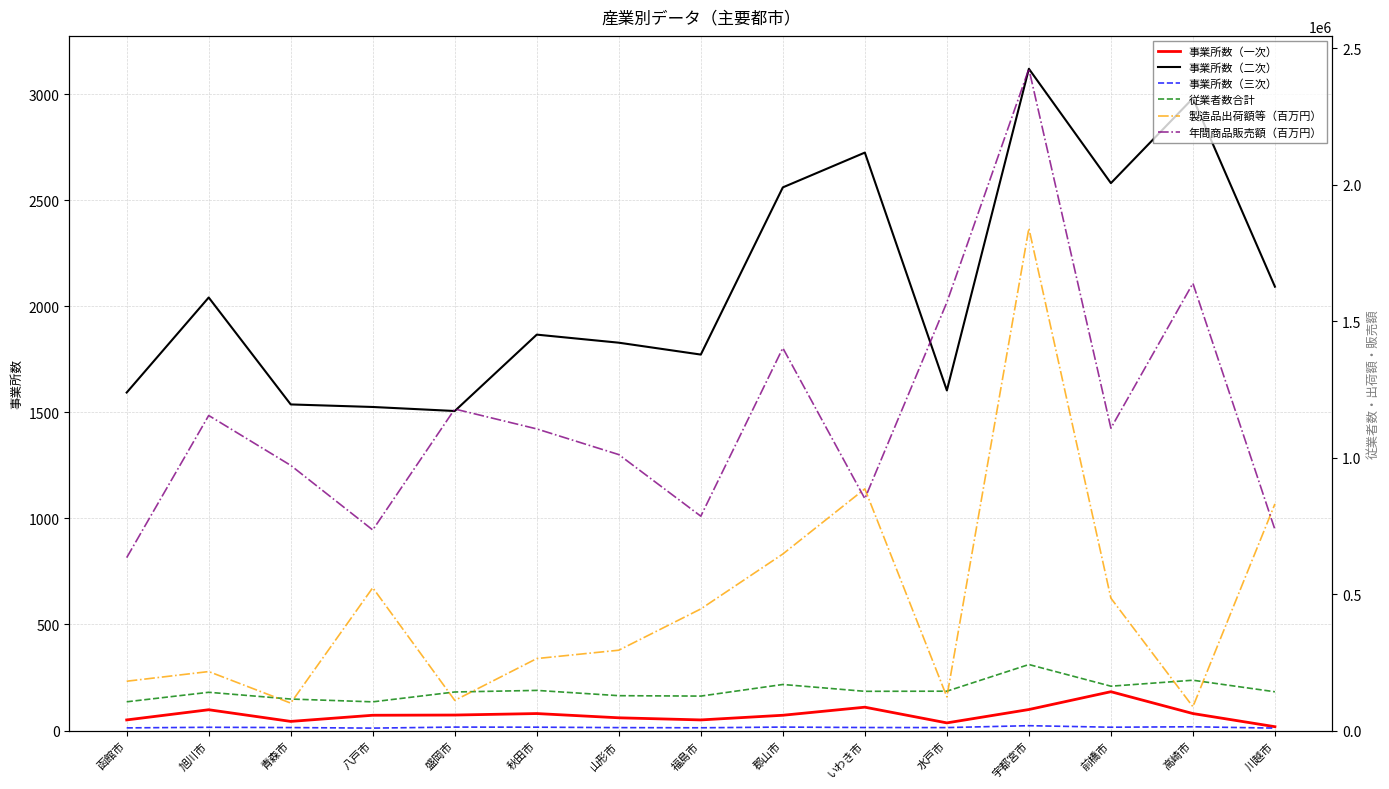

Reading left to right, what are all the values shown in this chart?

事業所数（一次）: 函館市=50	旭川市=98	青森市=43	八戸市=72	盛岡市=73	秋田市=80	山形市=60	福島市=50	郡山市=72	いわき市=110	水戸市=36	宇都宮市=99	前橋市=183	高崎市=80	川越市=18
事業所数（二次）: 函館市=1593	旭川市=2041	青森市=1537	八戸市=1525	盛岡市=1506	秋田市=1866	山形市=1828	福島市=1772	郡山市=2560	いわき市=2724	水戸市=1603	宇都宮市=3119	前橋市=2580	高崎市=2980	川越市=2092
事業所数（三次）: 函館市=9719	旭川市=11877	青森市=10850	八戸市=8885	盛岡市=12610	秋田市=12247	山形市=10666	福島市=10104	郡山市=12635	いわき市=11034	水戸市=10803	宇都宮市=17735	前橋市=12150	高崎市=13722	川越市=8835
従業者数合計: 函館市=105260	旭川市=140107	青森市=115343	八戸市=105095	盛岡市=141204	秋田市=147035	山形市=127658	福島市=126192	郡山市=168675	いわき市=143648	水戸市=144093	宇都宮市=241786	前橋市=162431	高崎市=184300	川越市=141957
製造品出荷額等（百万円）: 函館市=180625	旭川市=216068	青森市=100413	八戸市=523208	盛岡市=110407	秋田市=263666	山形市=294283	福島市=445466	郡山市=646687	いわき市=885340	水戸市=123337	宇都宮市=1839945	前橋市=484894	高崎市=87229	川越市=830289
年間商品販売額（百万円）: 函館市=633405	旭川市=1154161	青森市=971359	八戸市=734774	盛岡市=1177885	秋田市=1104968	山形市=1010884	福島市=785229	郡山市=1401370	いわき市=849436	水戸市=1568693	宇都宮市=2424044	前橋市=1107625	高崎市=1638268	川越市=736297